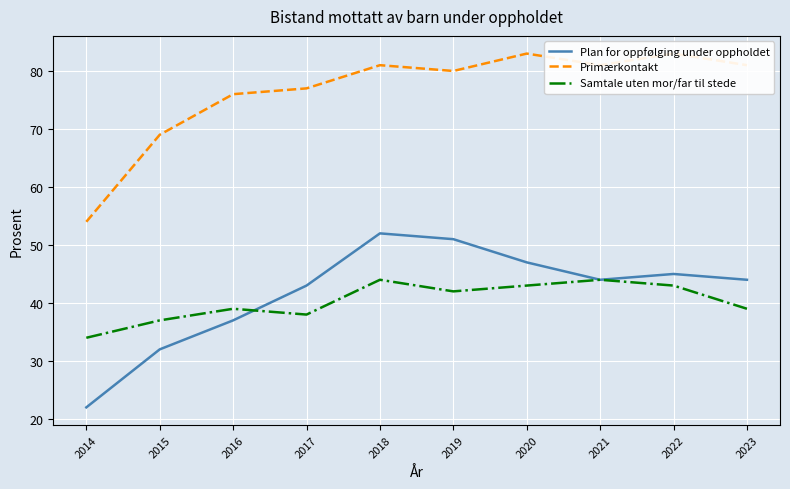

What is the difference between the second highest and minimum values in the Plan for oppfølging under oppholdet series?

29